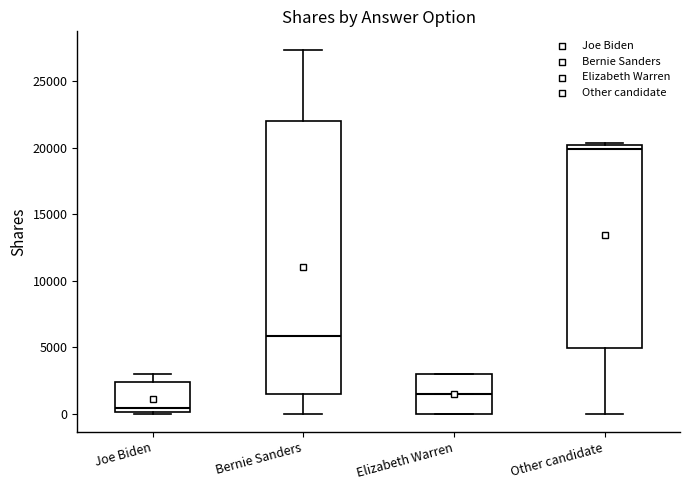

Reading left to right, transcribe this box plot: for each box, give where its median line is, the range the box spans, and where its two whiskers end, as read against the y-axis. The values are not printed on the chart, so give them approximately, as read against the axis.

Joe Biden: median 500, box 0 to 2500, whiskers 0 to 3000
Bernie Sanders: median 6000, box 1500 to 22000, whiskers 0 to 27500
Elizabeth Warren: median 1500, box 0 to 3000, whiskers 0 to 3000
Other candidate: median 20000 (just below the box's upper edge), box 5000 to 20000, whiskers 0 to 20500